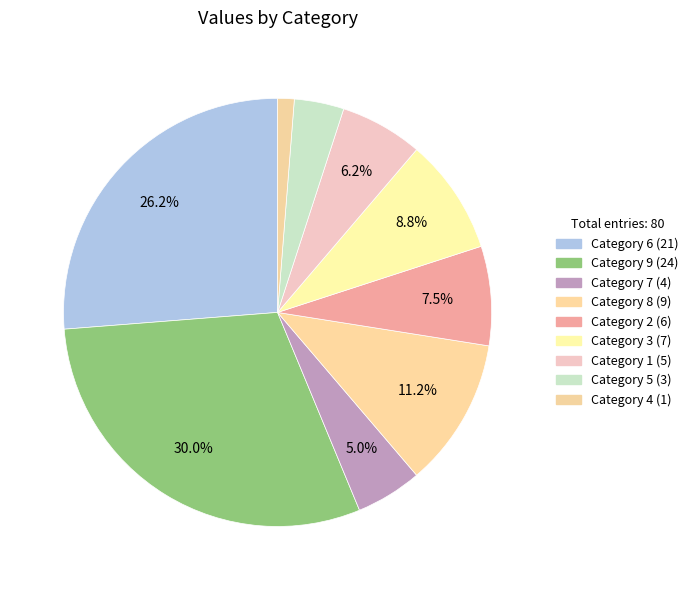

Which category has the biggest portion of the pie?

Category 9 (24)